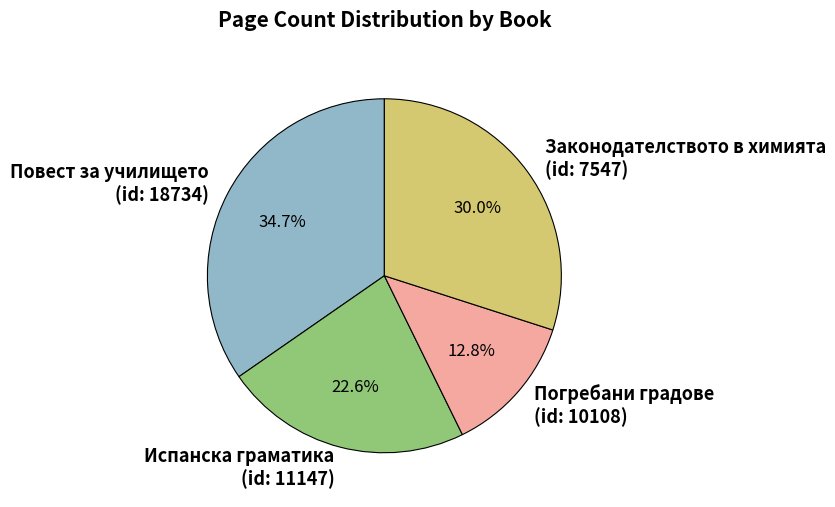

Rank the categories by value from highest to lowest.

Повест за училището (id: 18734), Законодателството в химията (id: 7547), Испанска граматика (id: 11147), Погребани градове (id: 10108)